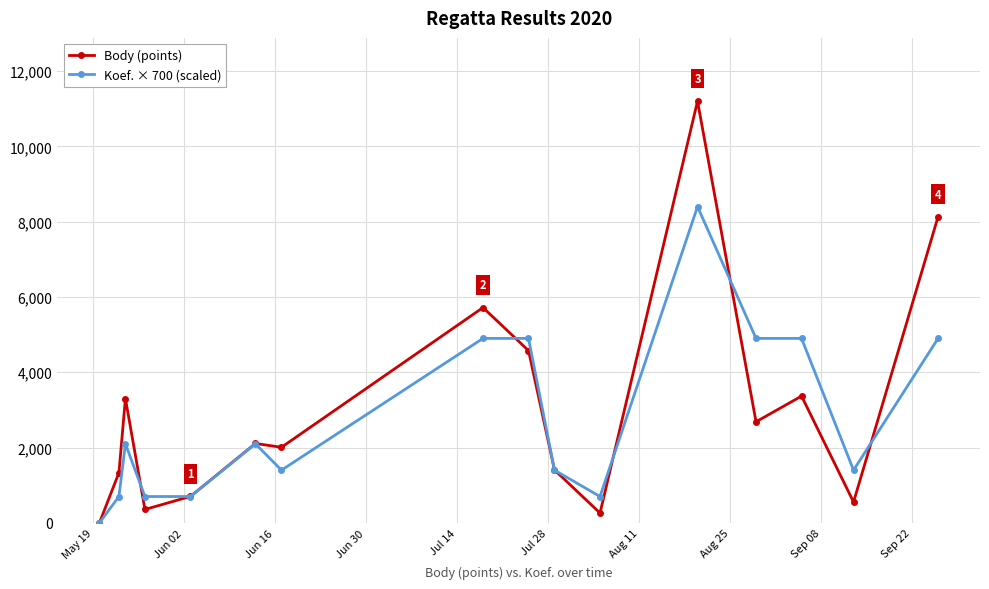

Which series has the largest total across all categories?

Body (points)